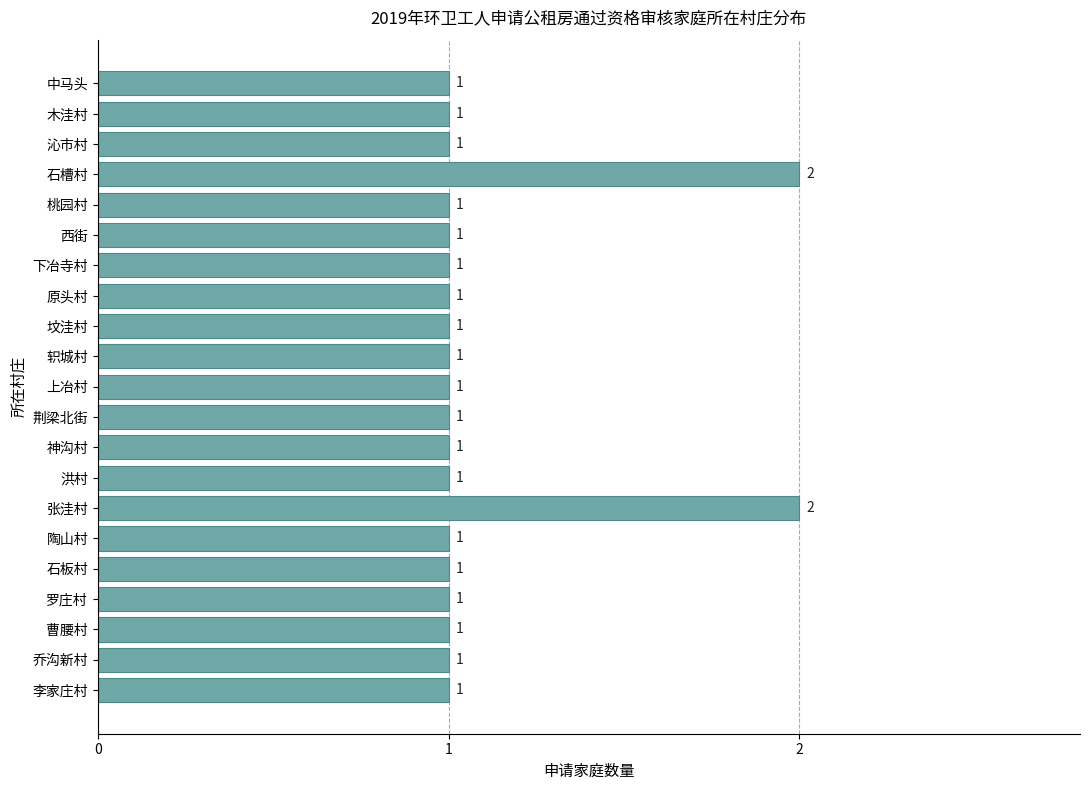

Reading bottom to top, what are all the values shown in this chart?

1	1	1	1	1	1	2	1	1	1	1	1	1	1	1	1	1	2	1	1	1